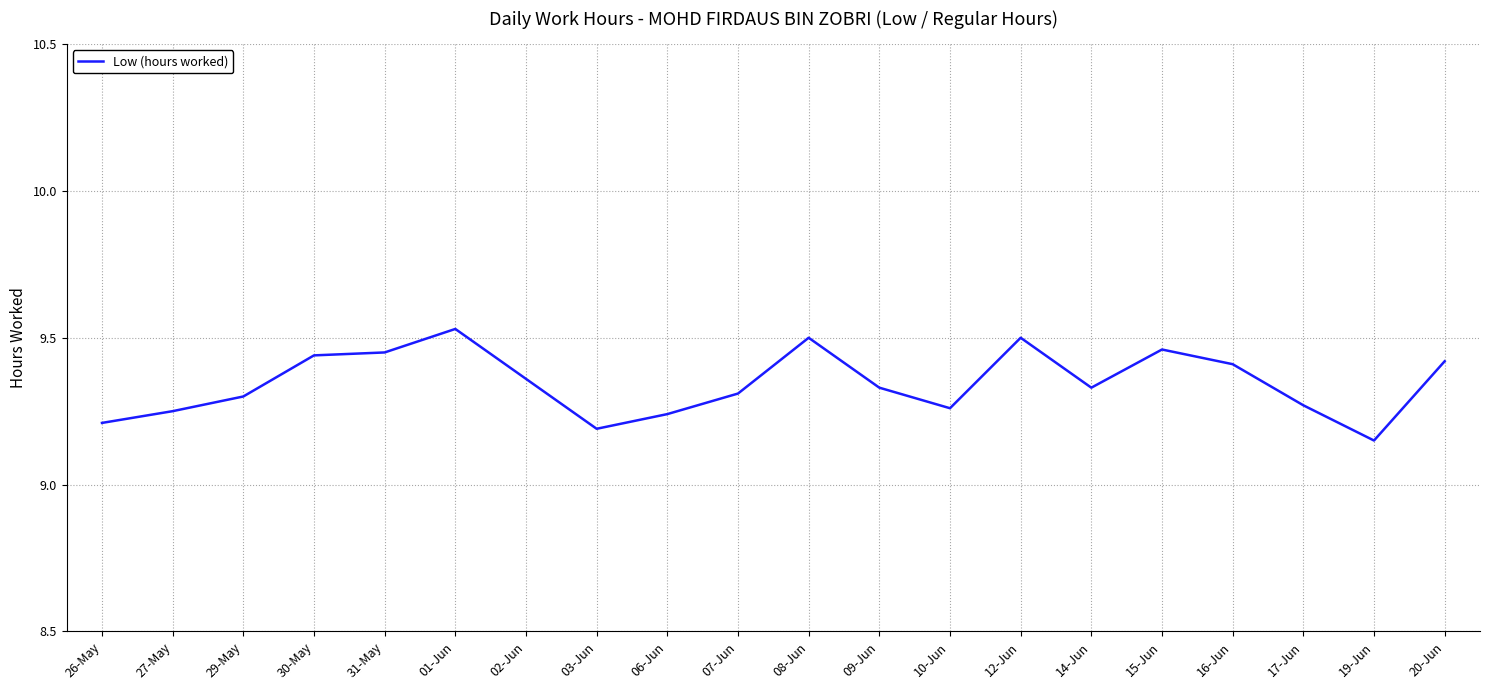

How many series are shown in this chart?

1